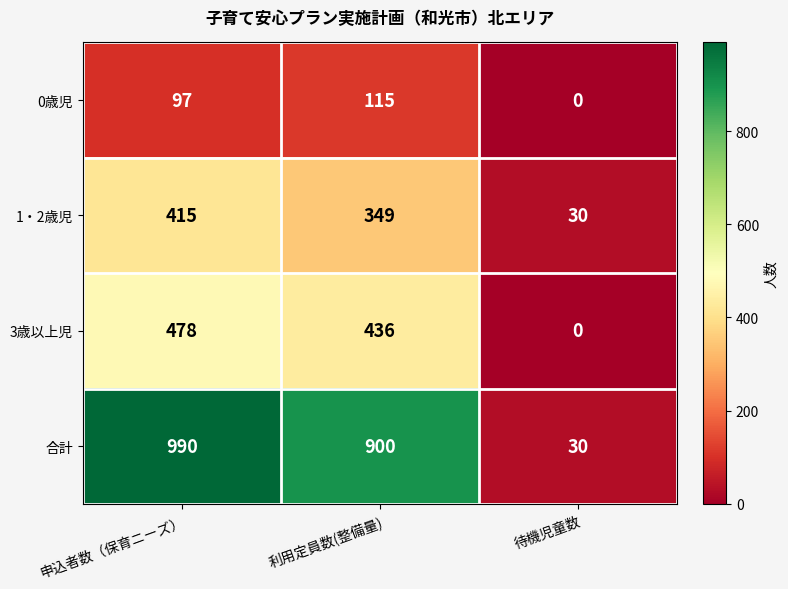

Which series has the largest range (max minus min)?

合計